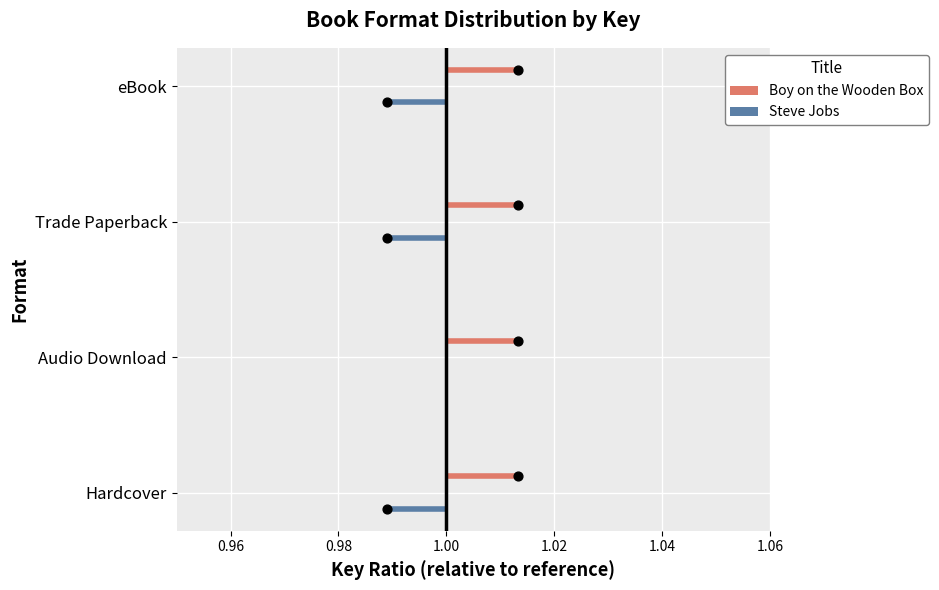

Which series has the largest total across all categories?

Boy on the Wooden Box